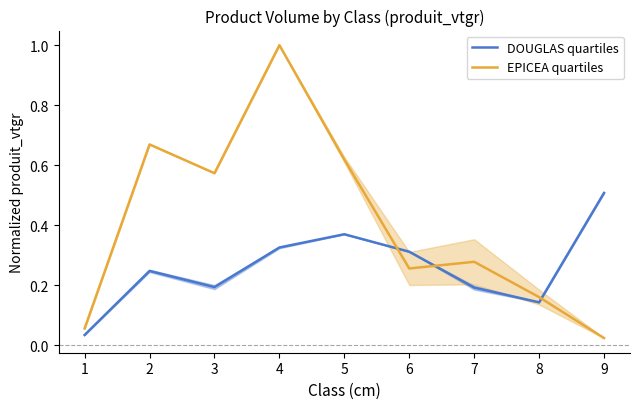

What is the sum of the EPICEA quartiles values at 3 and 9?

0.6